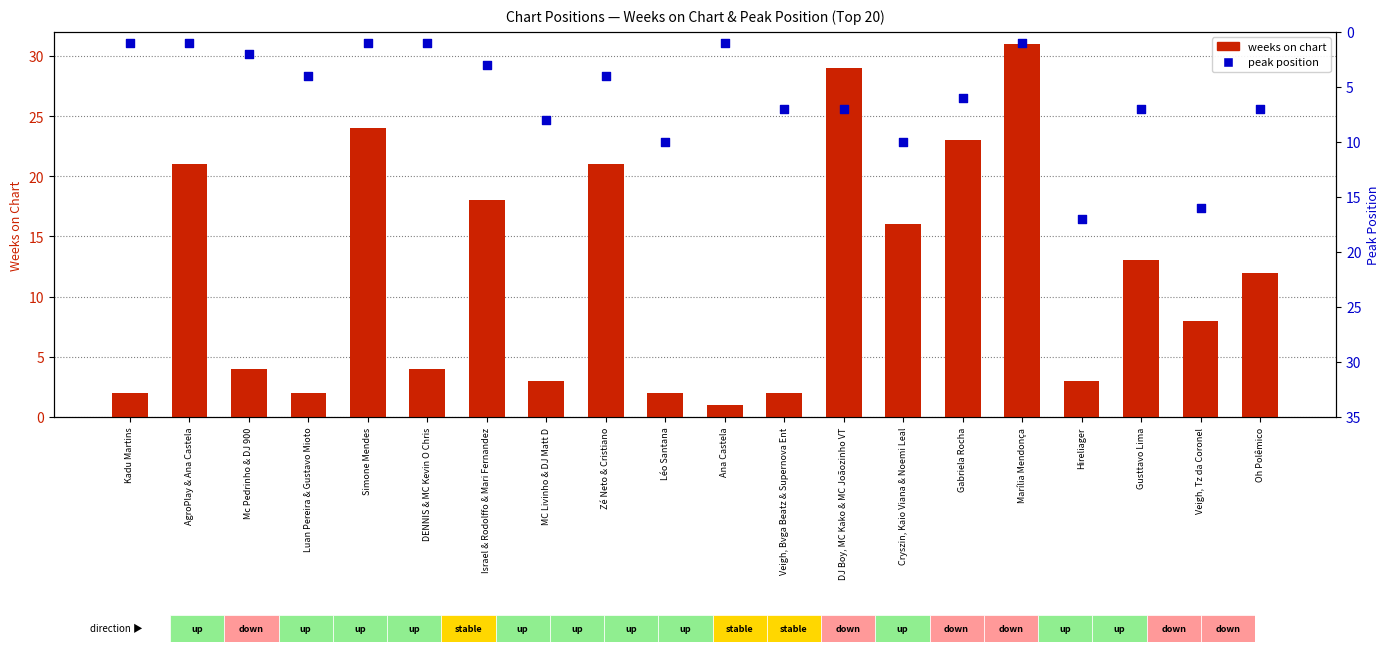

What are all the series names shown in the legend?

weeks on chart, peak position